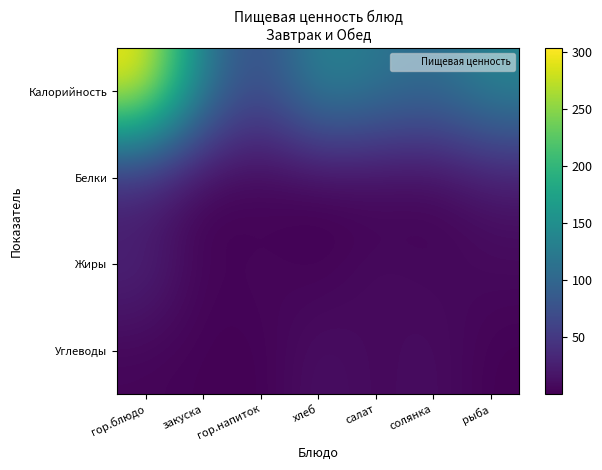

Which category has the highest value across all series?

гор.блюдо